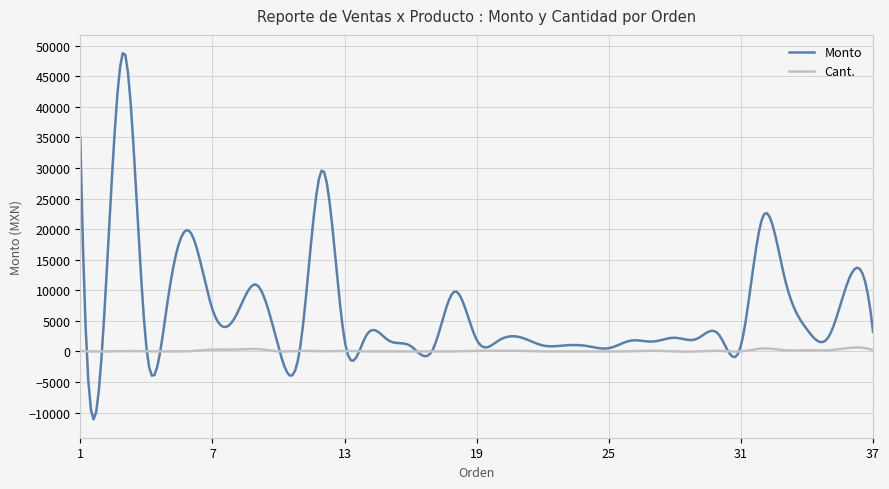

Which series has the widest spread of values?

Monto